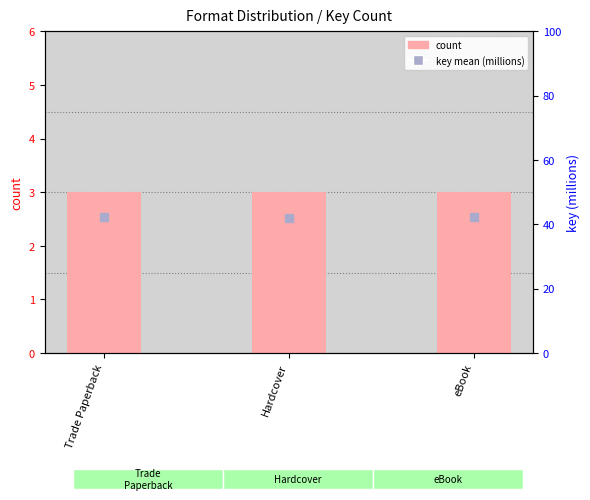

Is the value of percentile rank within the sample at Hardcover greater than the value of count at Trade Paperback?

Yes